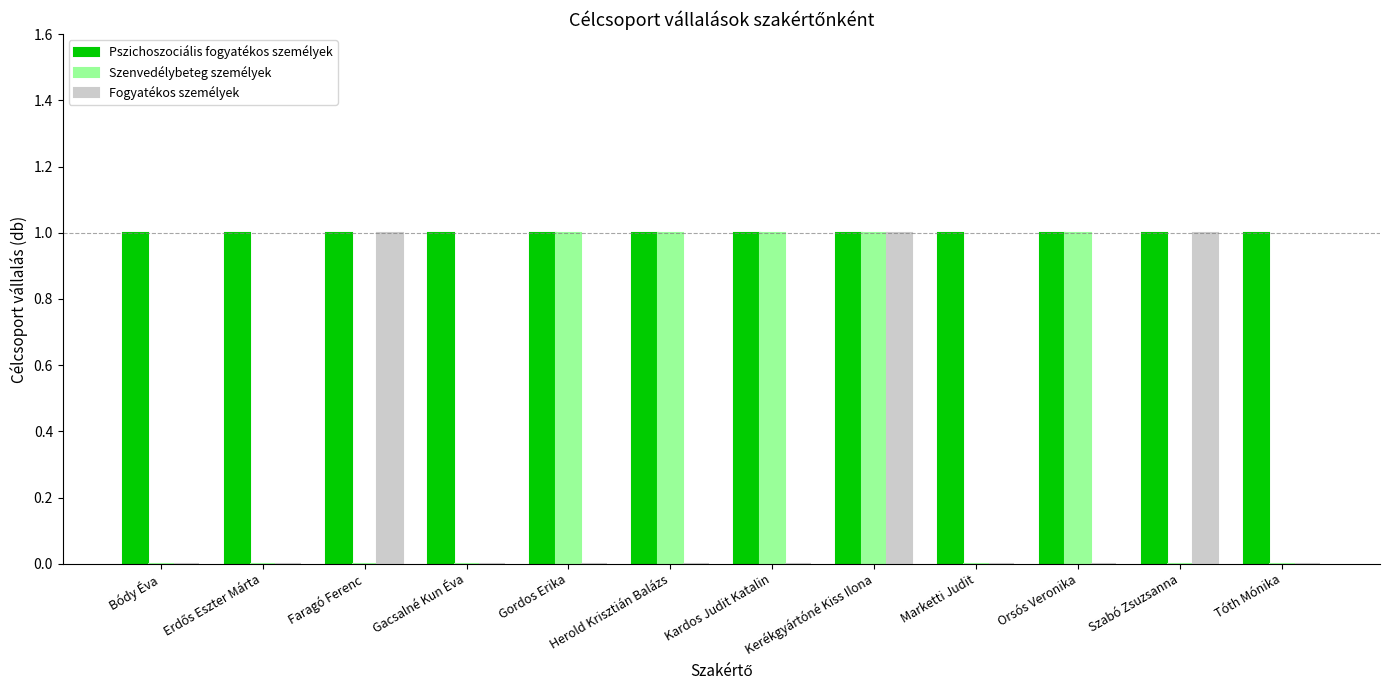

Which series changed the most between Gacsalné Kun Éva and Kardos Judit Katalin?

Szenvedélybeteg személyek